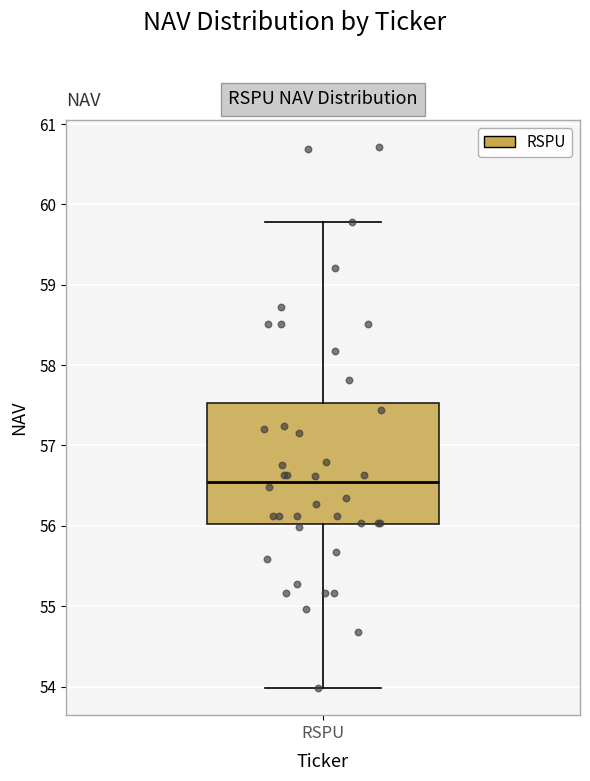

Read this box plot against the y-axis: the position of the median line, the range covered by the box, and the ends of both whiskers. The values are not printed on the chart, so give them approximately, as read against the axis.

median 56.6, box 56.0 to 57.5, whiskers 54.0 to 59.8